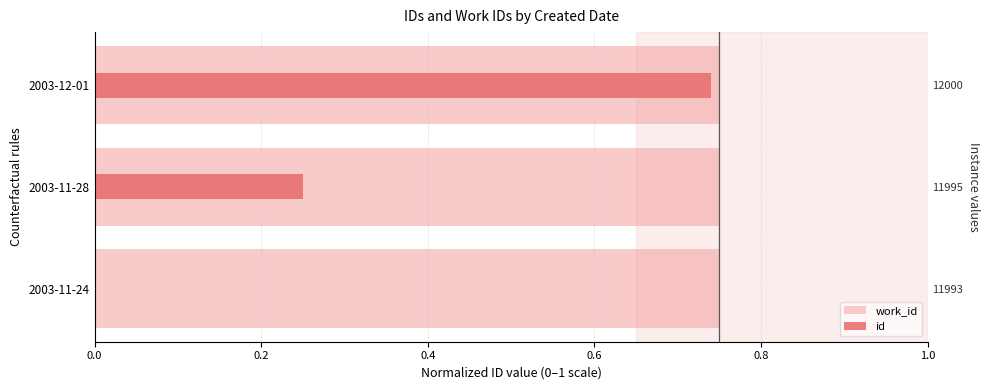

Count the number of data series in this chart.

2